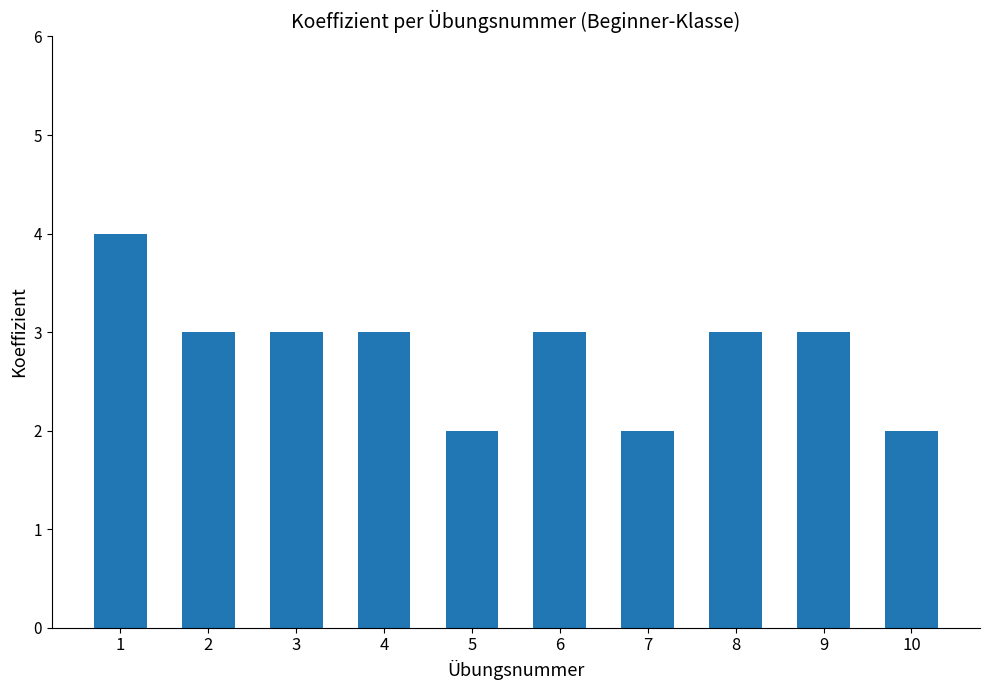

Is it true that the value at 8 is 3?

True